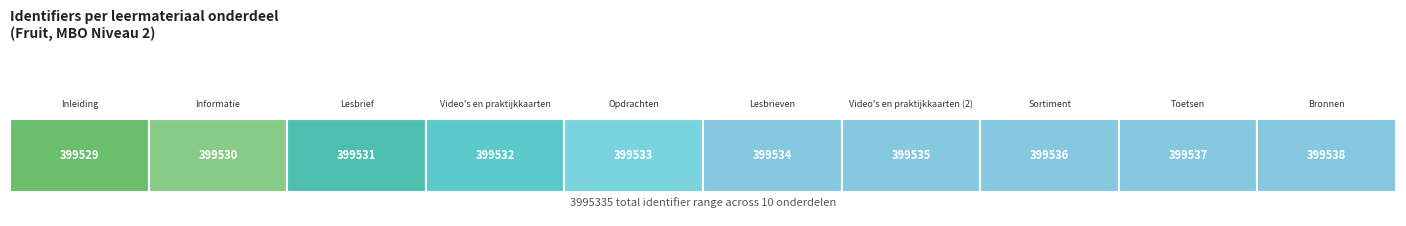

What is the label of the 9th bar from the right?

Informatie